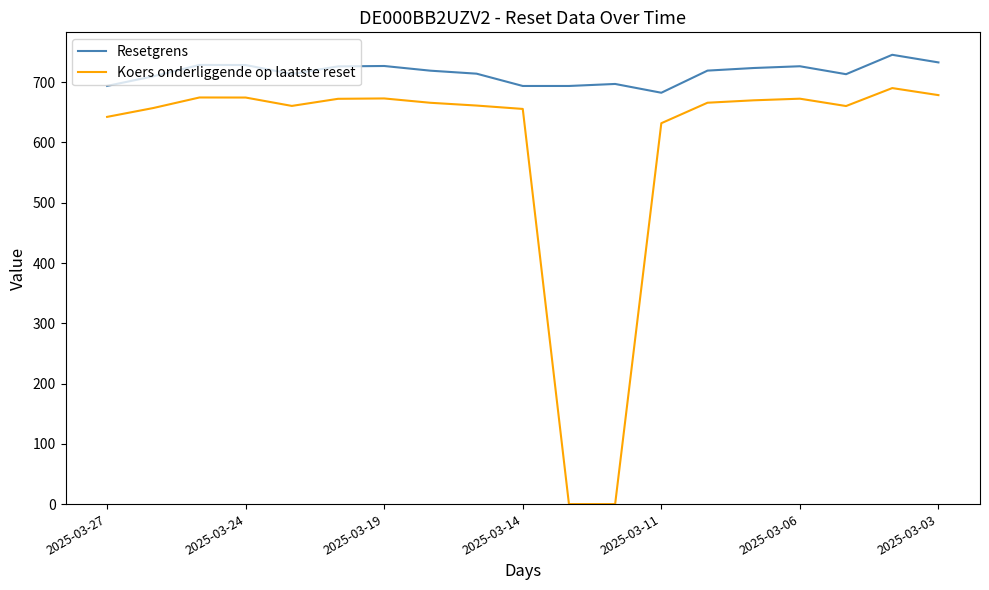

What is the sum of all Resetgrens values?

13589.5